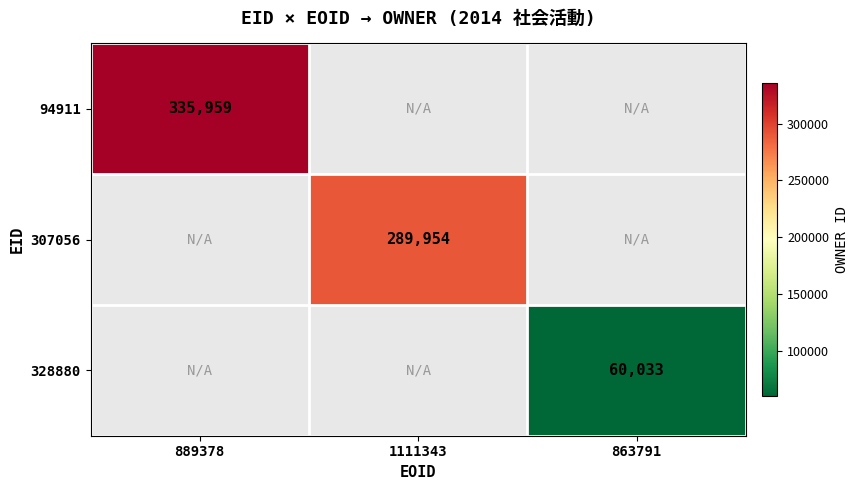

Is it true that 307056 equals 289954 at 1111343?

True